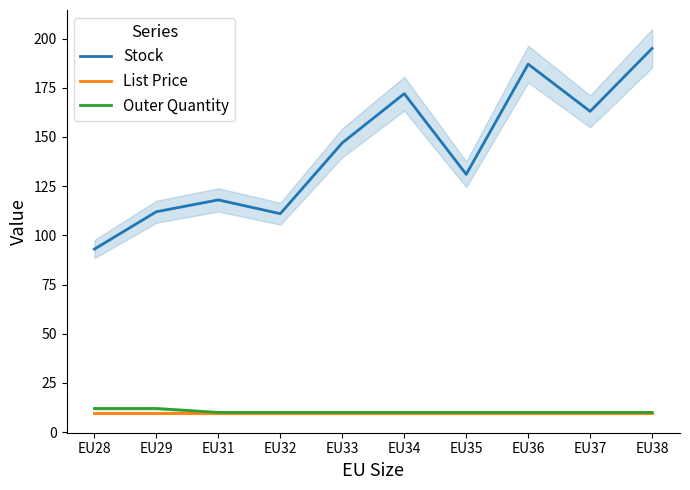

At which category is the sum across all series the highest?

EU38